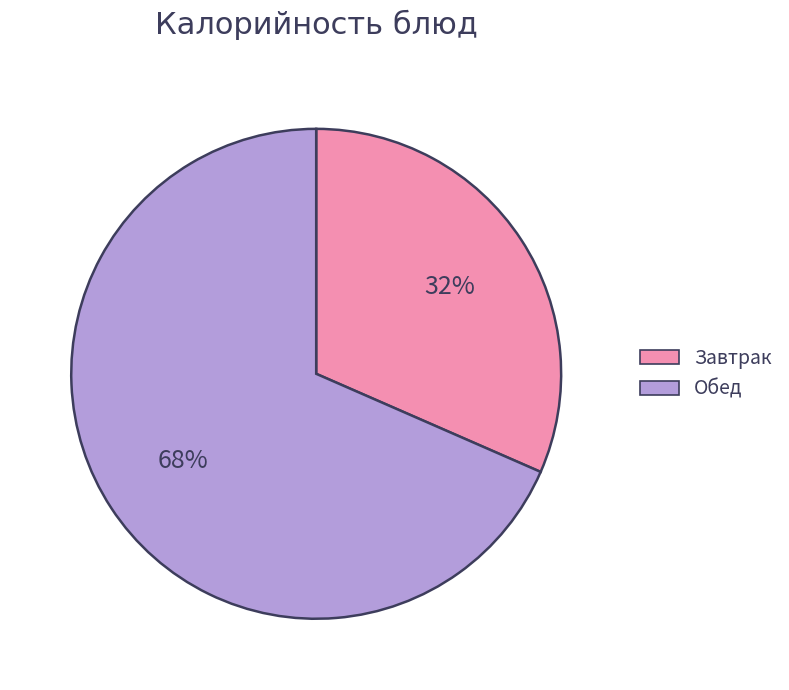

Which slice represents more than half of the pie?

Обед